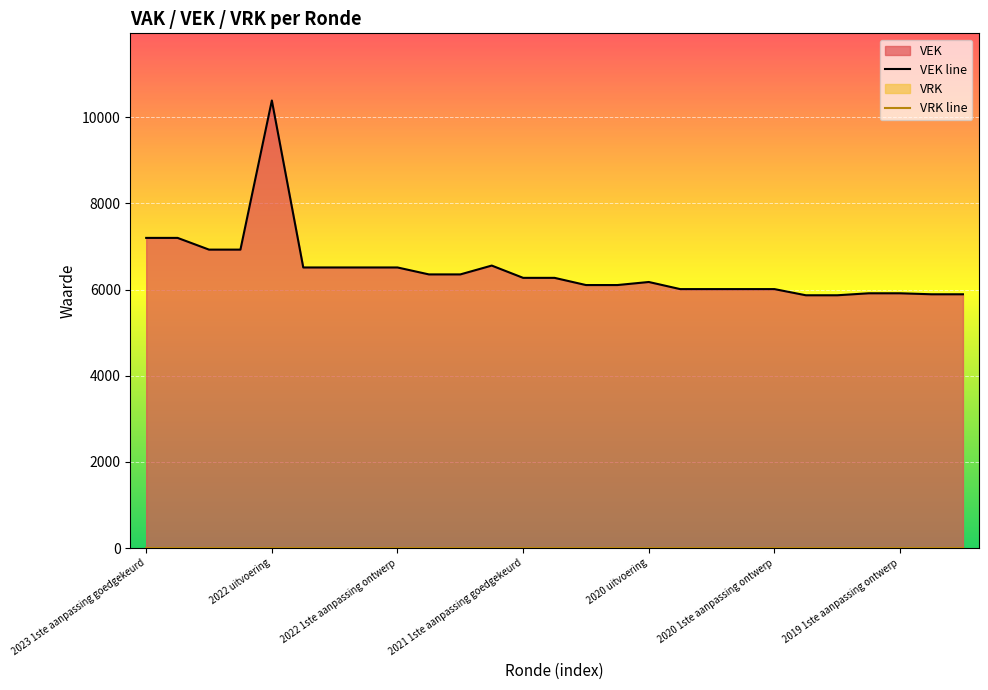

What is the average value?

6455